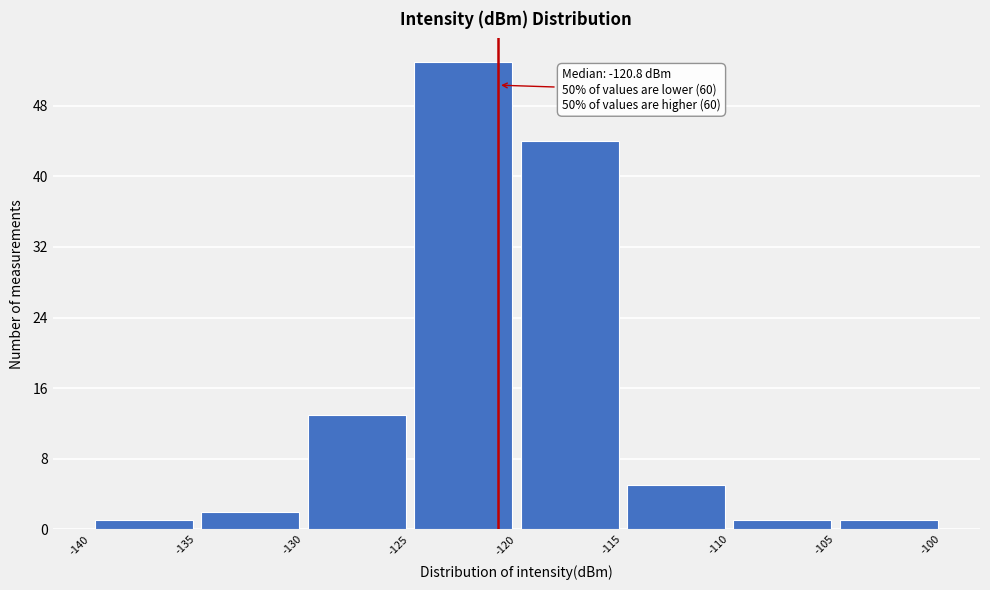

Over which range of the x-axis is the bar tallest?

-125 to -120